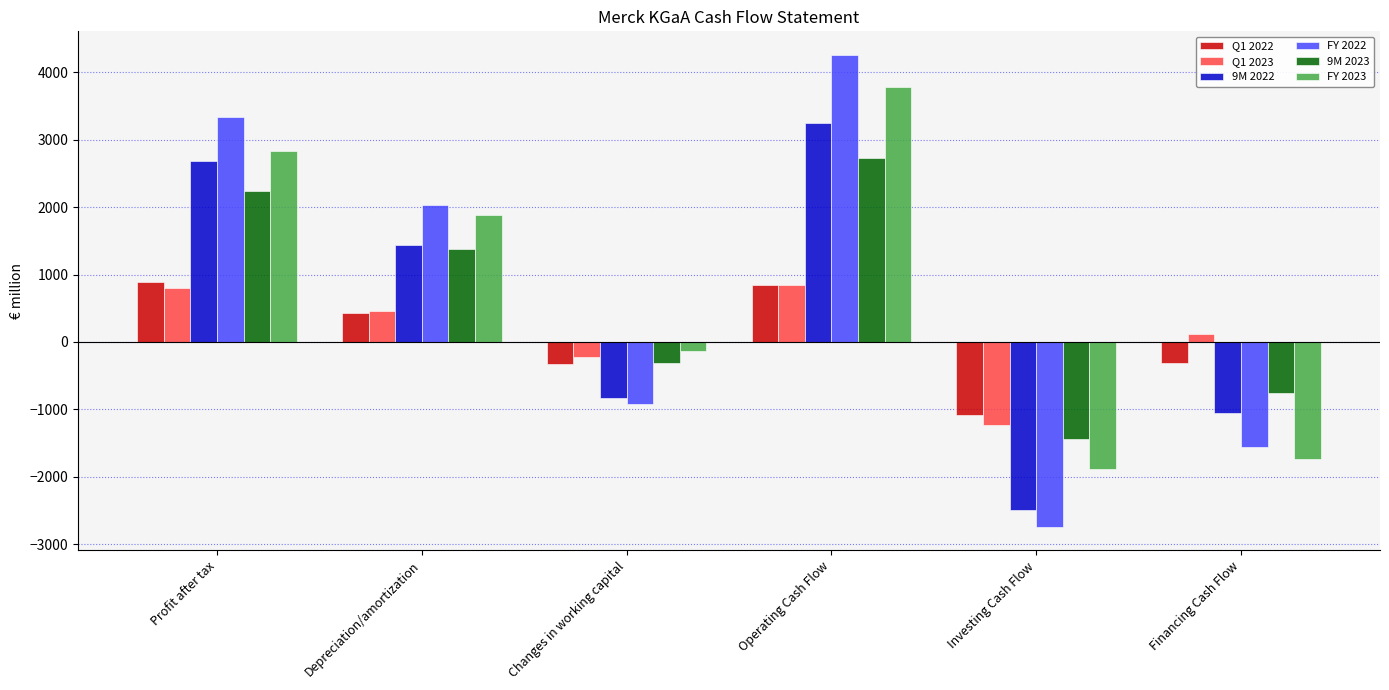

The 9M 2022 series shows -1501.1 at Investing Cash Flow. True or false?

False